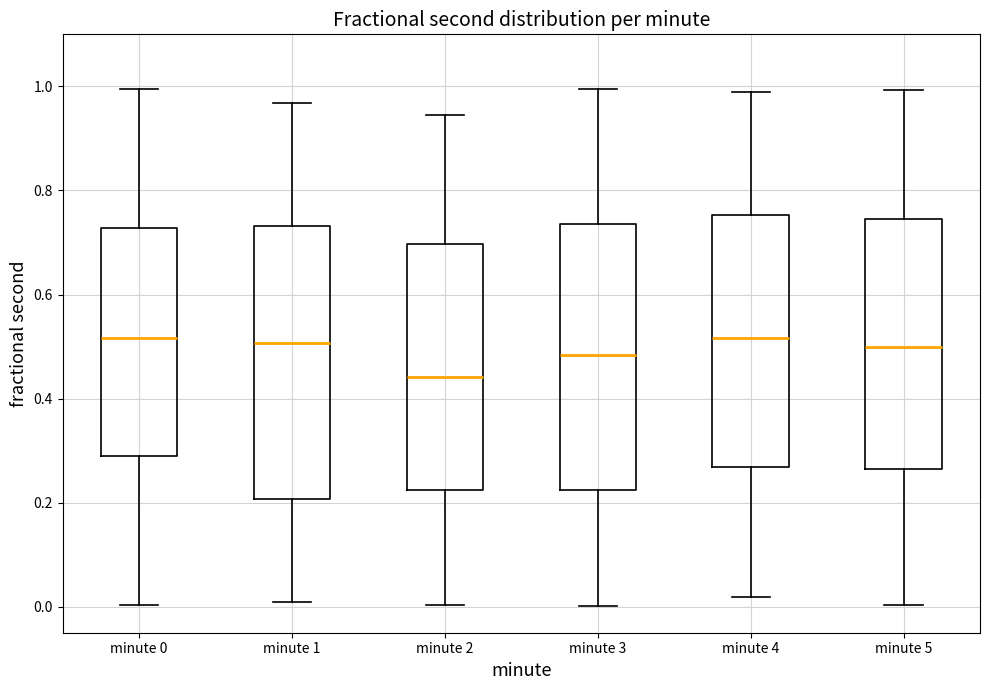

Which box's median line is the lowest?

minute 2